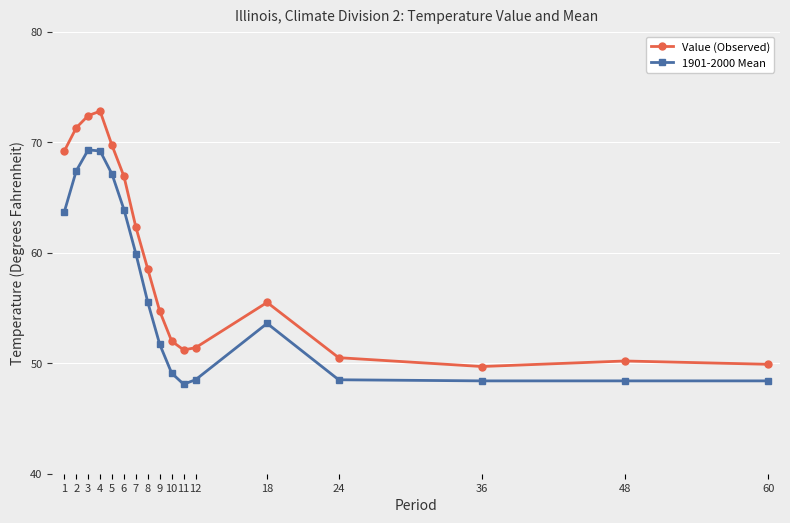

How many lines are shown in the chart?

2